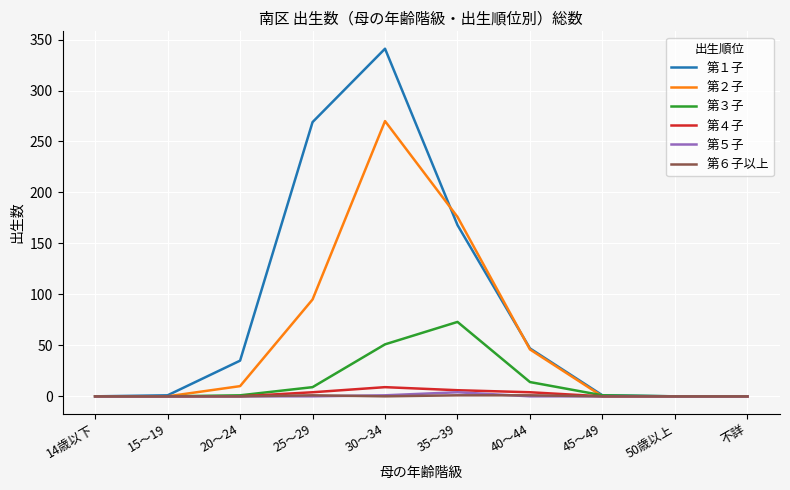

Which series has the largest total across all categories?

第１子